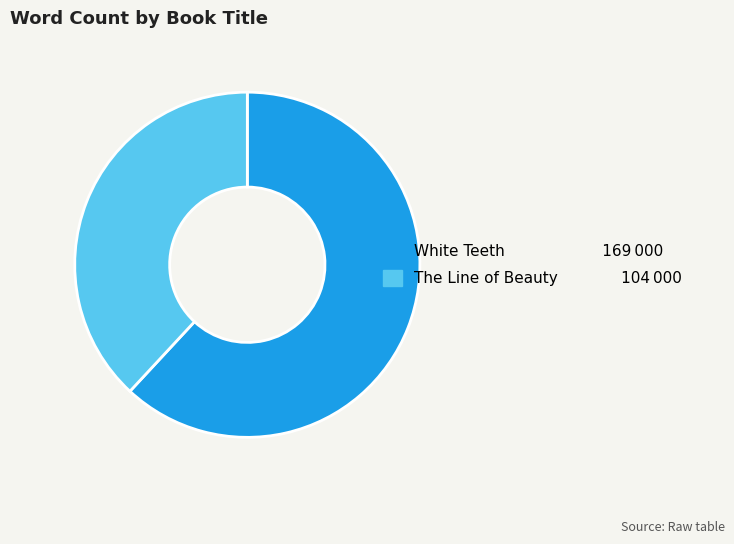

Does White Teeth represent more than half of the total?

Yes